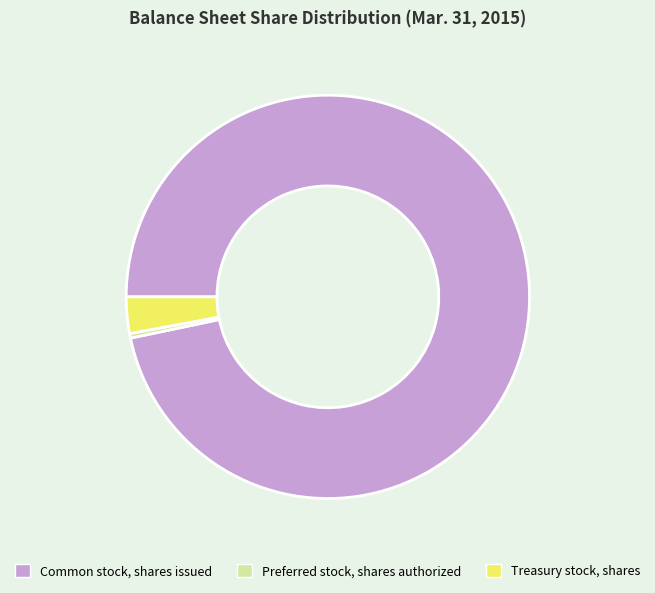

Does any single category account for the majority?

Yes